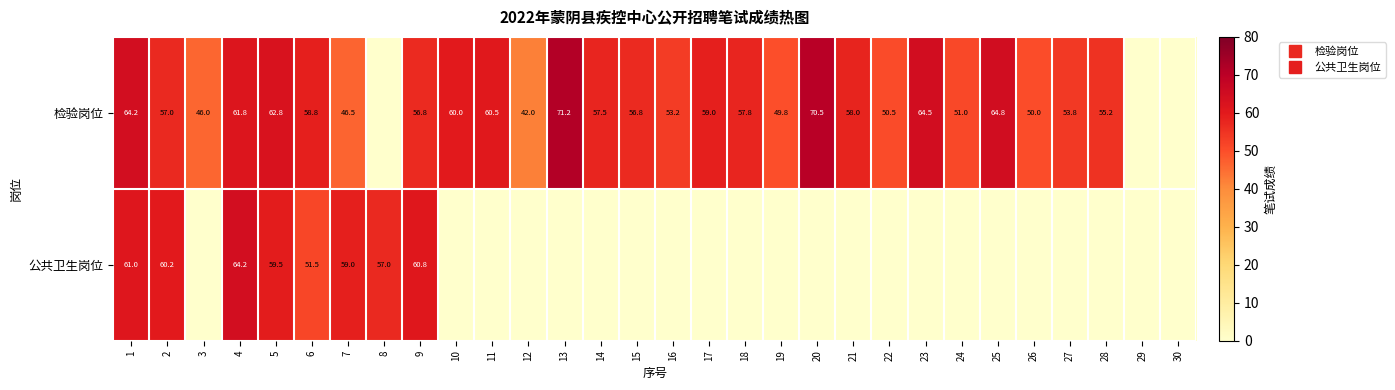

How many categories are shown in the chart?

30